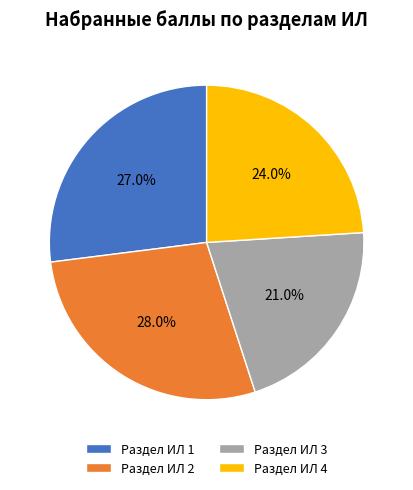

To the nearest percent, what is the difference between the largest and smallest slice percentages?

7%